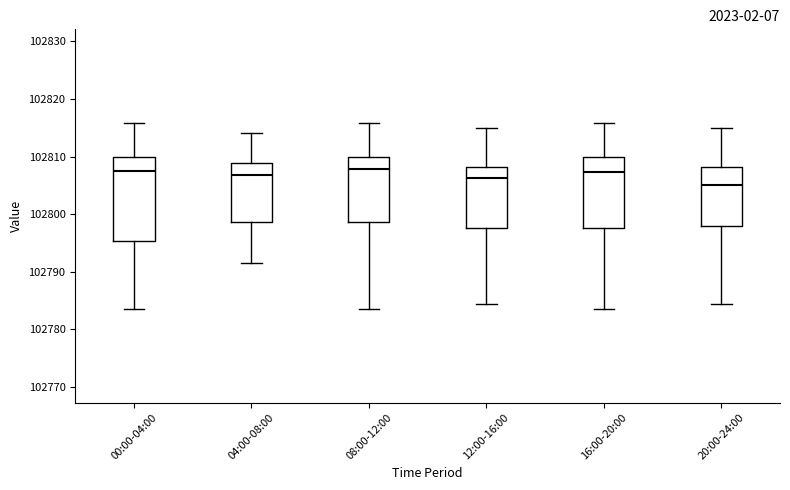

Which box is the tallest, from its lower edge to its upper edge?

00:00-04:00